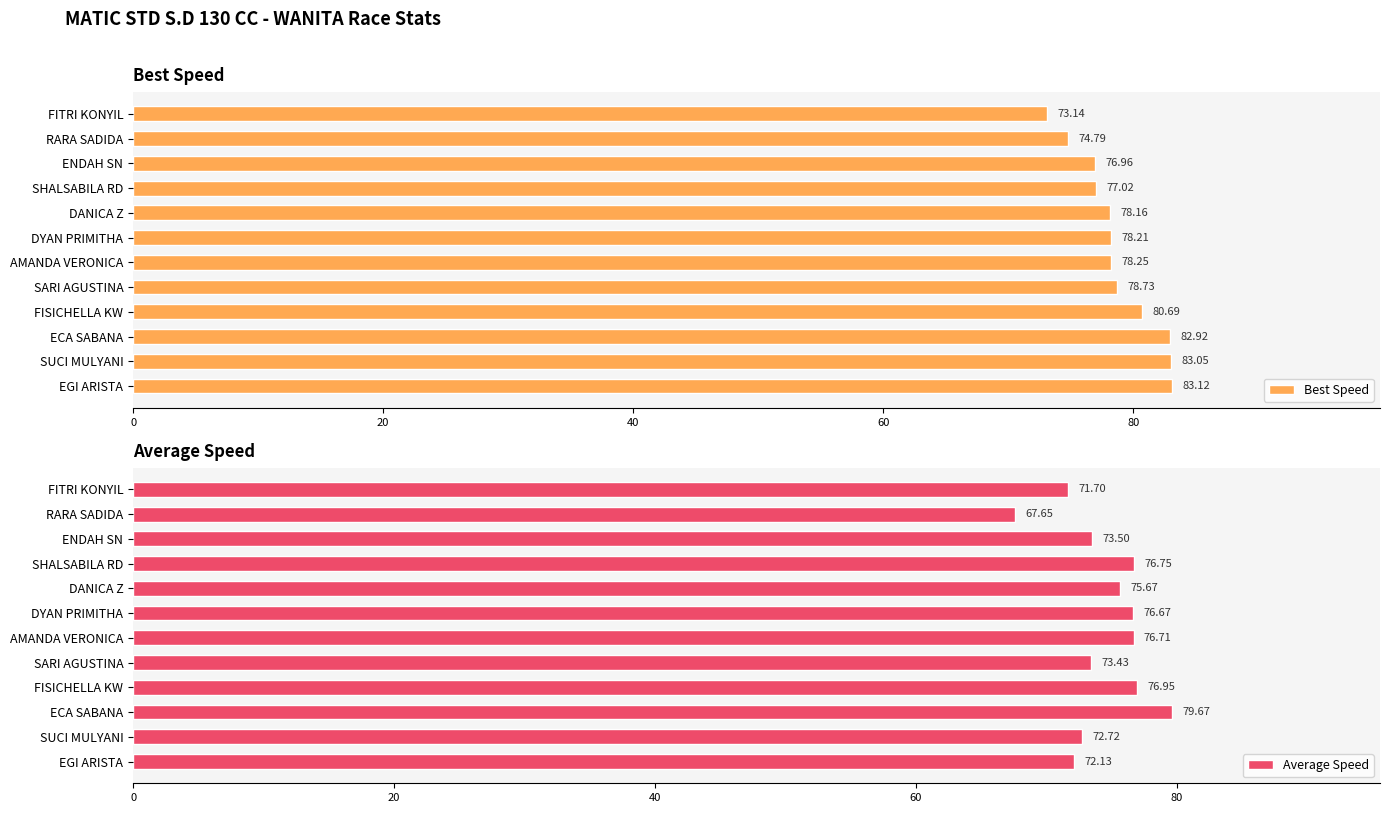

The Best Speed series shows 17.8 at EGI ARISTA. True or false?

False